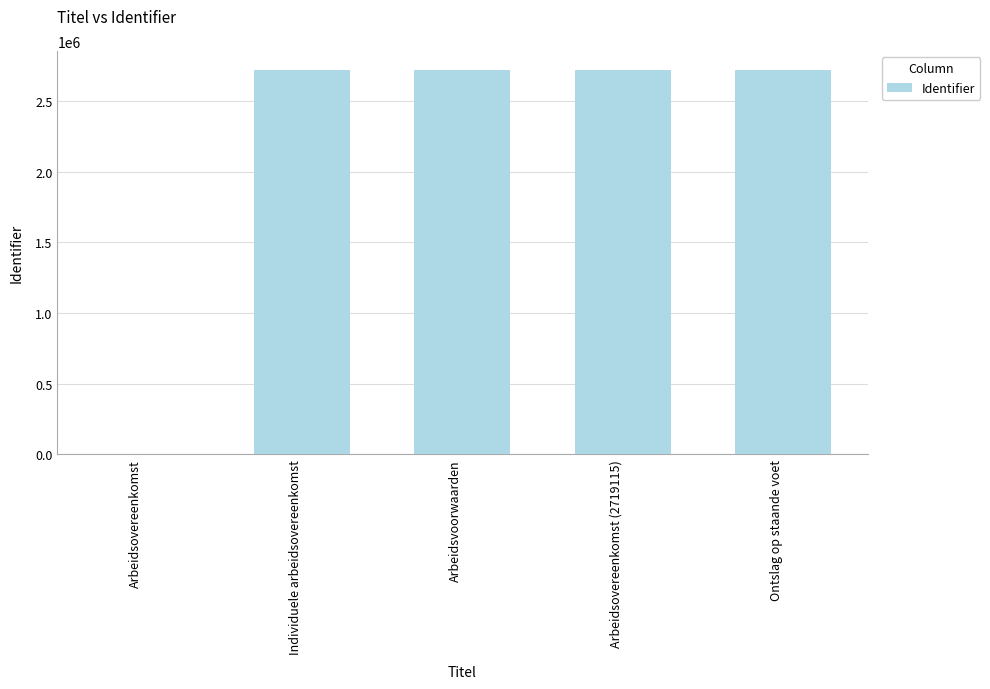

The value at Arbeidsovereenkomst (2719115) is 682427. True or false?

False